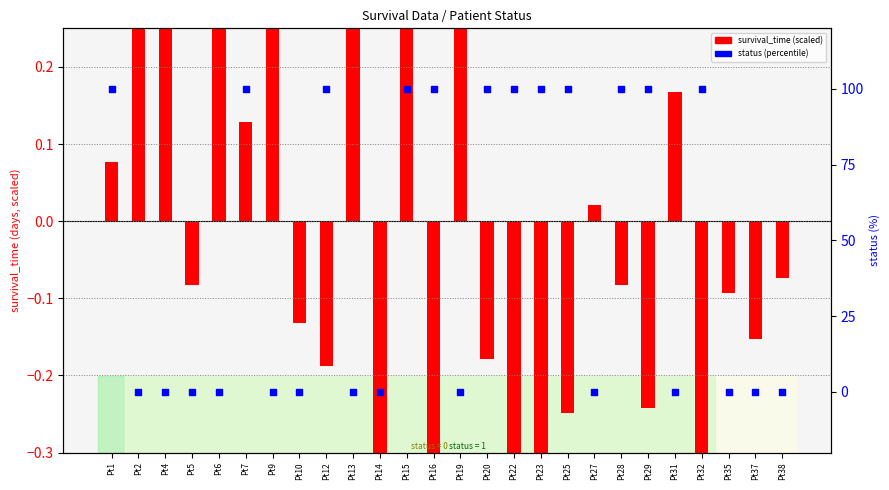

Is the value of survival_time (scaled) at Pt31 greater than the value of status (0 or 100%) at Pt13?

Yes